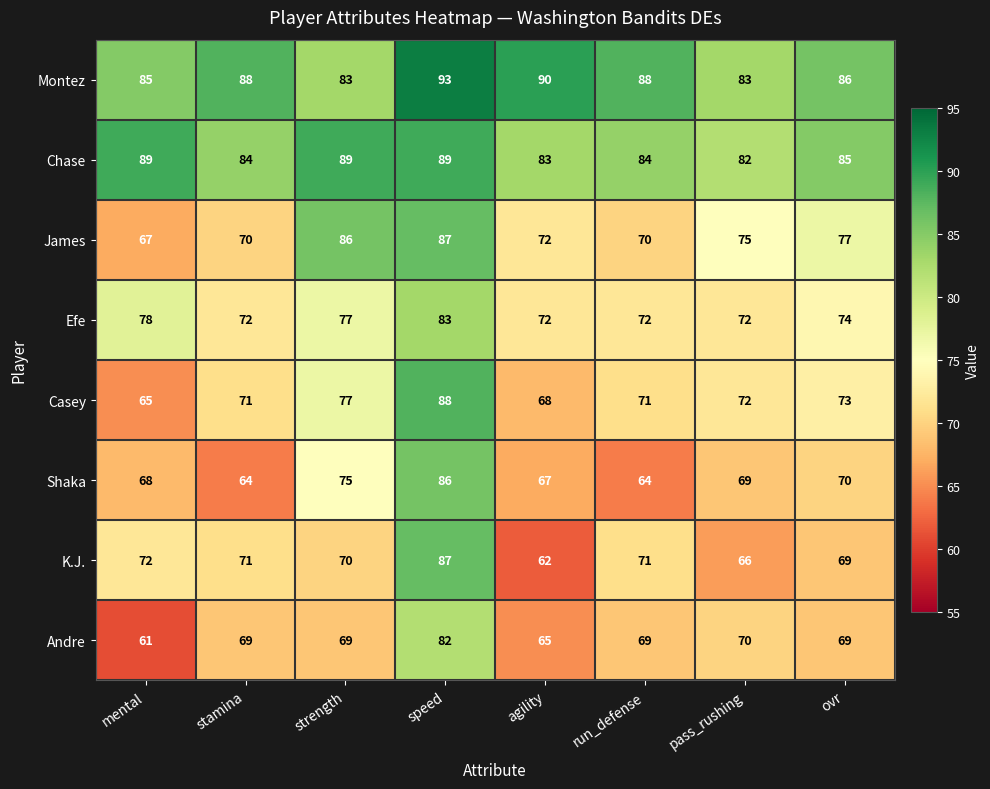

At how many categories does at least one series exceed 67?

8